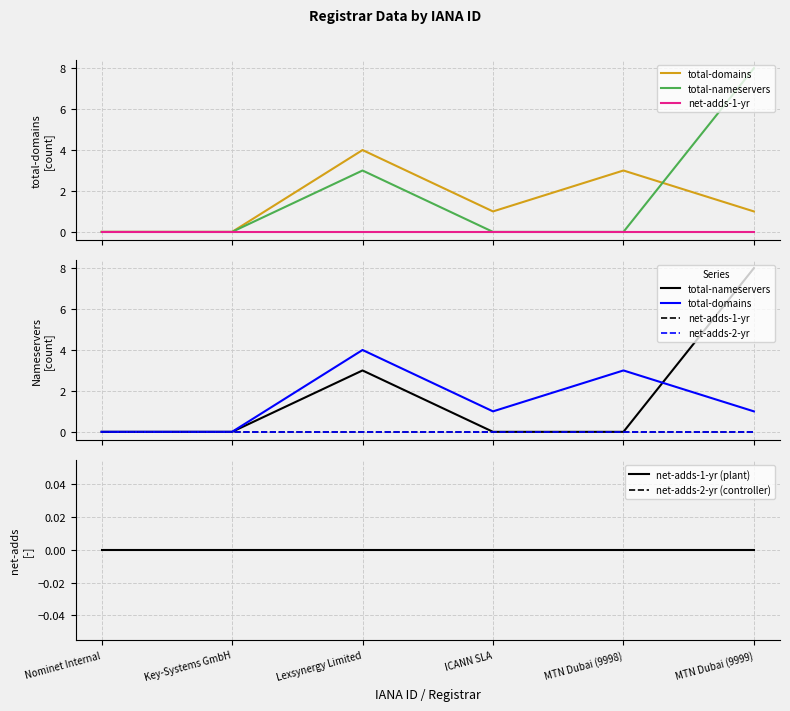

At how many categories does at least one series exceed 4?

1